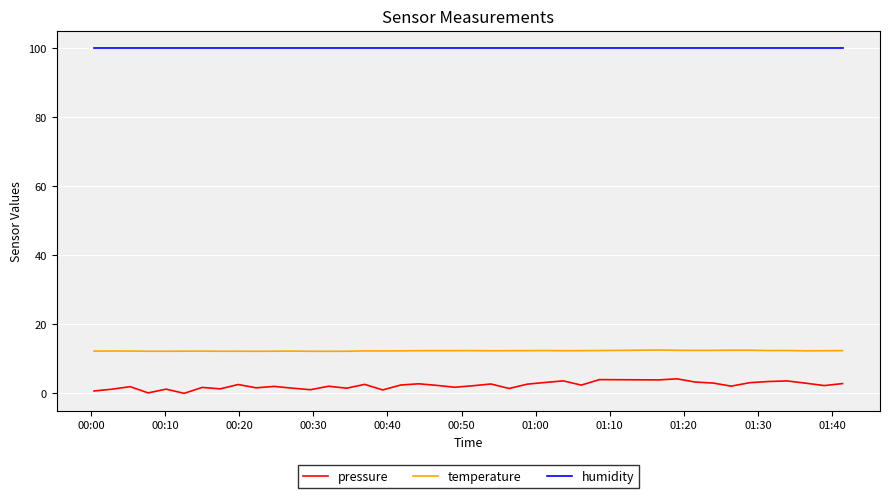

Which series has the widest spread of values?

pressure